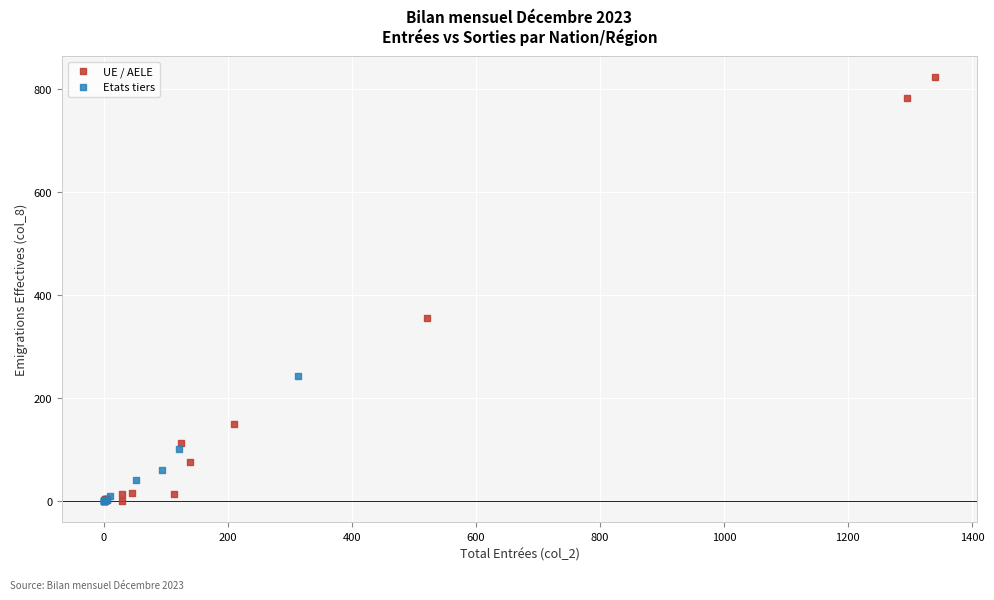

Which series contains the highest Y value?

UE / AELE